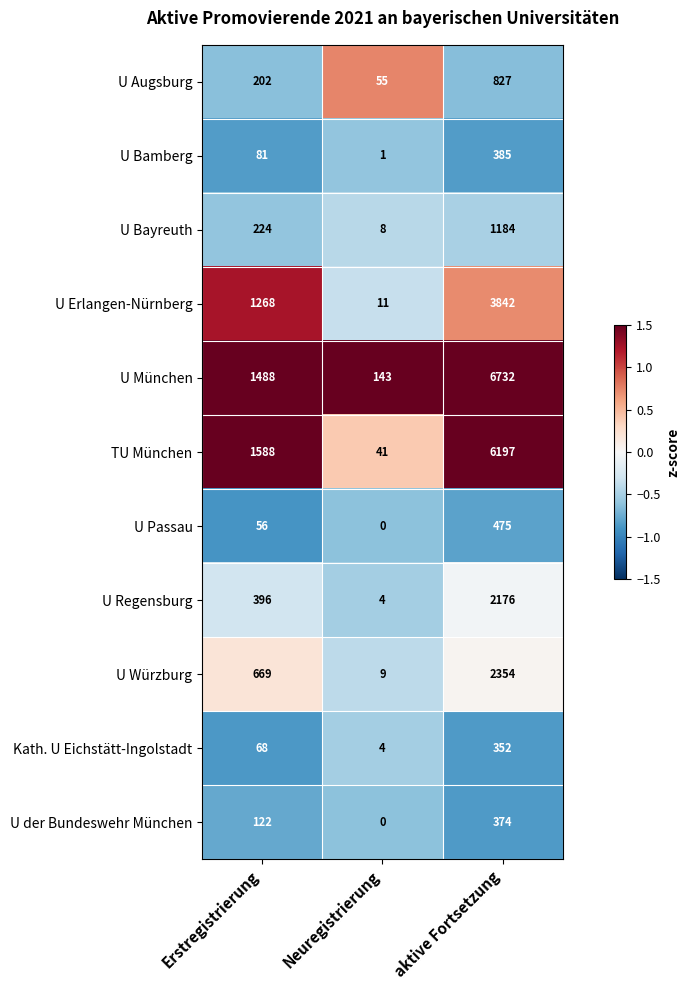

What is the difference between the Kath. U Eichstätt-Ingolstadt values at aktive Fortsetzung and Neuregistrierung?

348